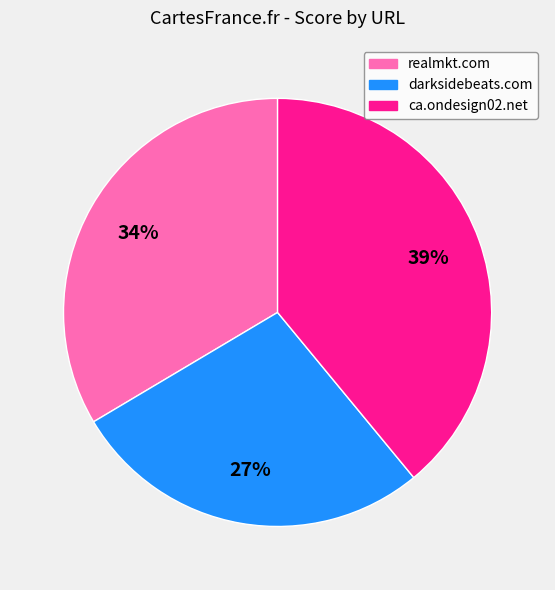

Is it true that ca.ondesign02.net is 39% of the pie?

True